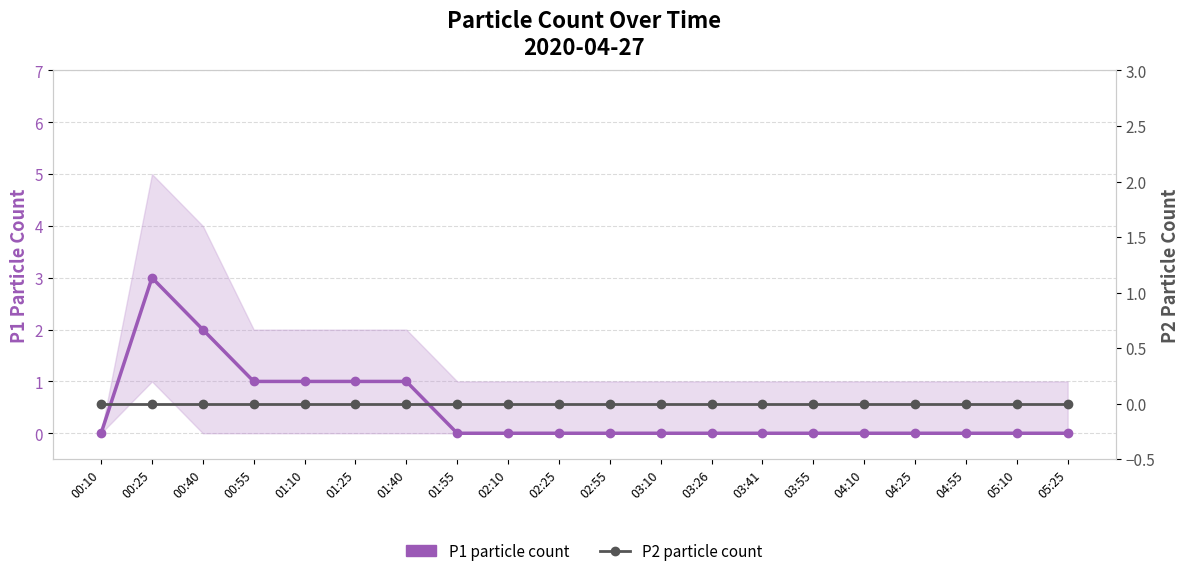

True or false: P2 (particle count) and P1 (particle count) cross at least once.

False